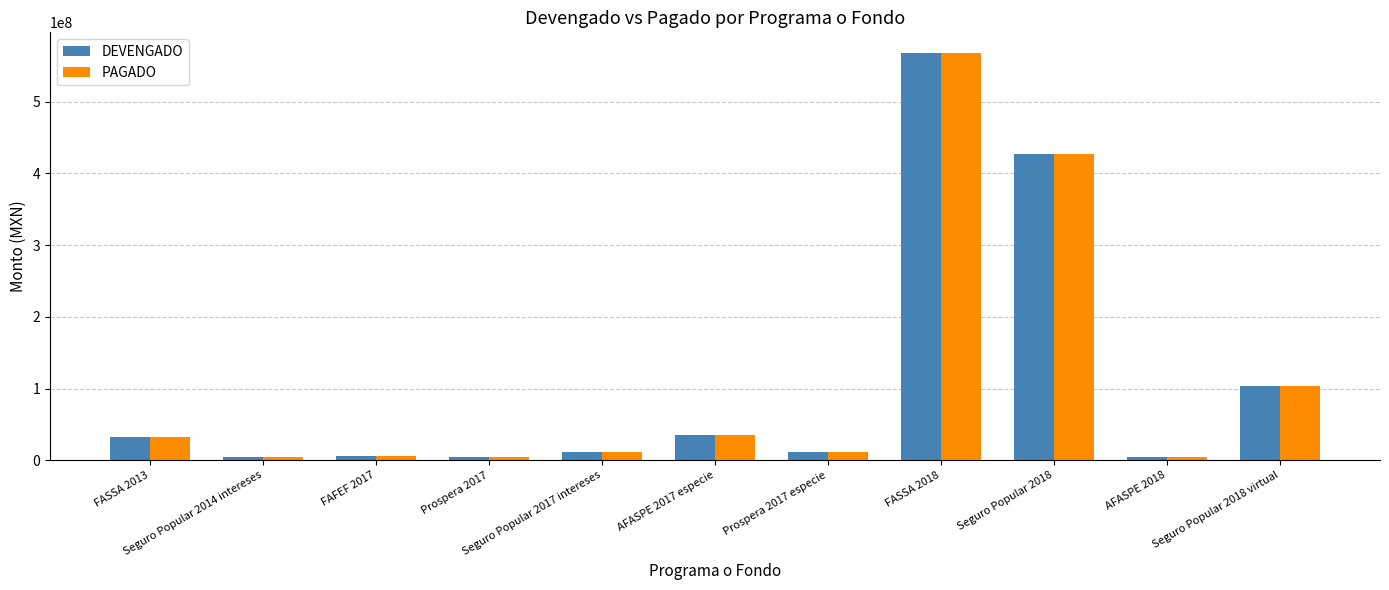

What is the difference between the second highest and second lowest values in the PAGADO series?

422472569.9